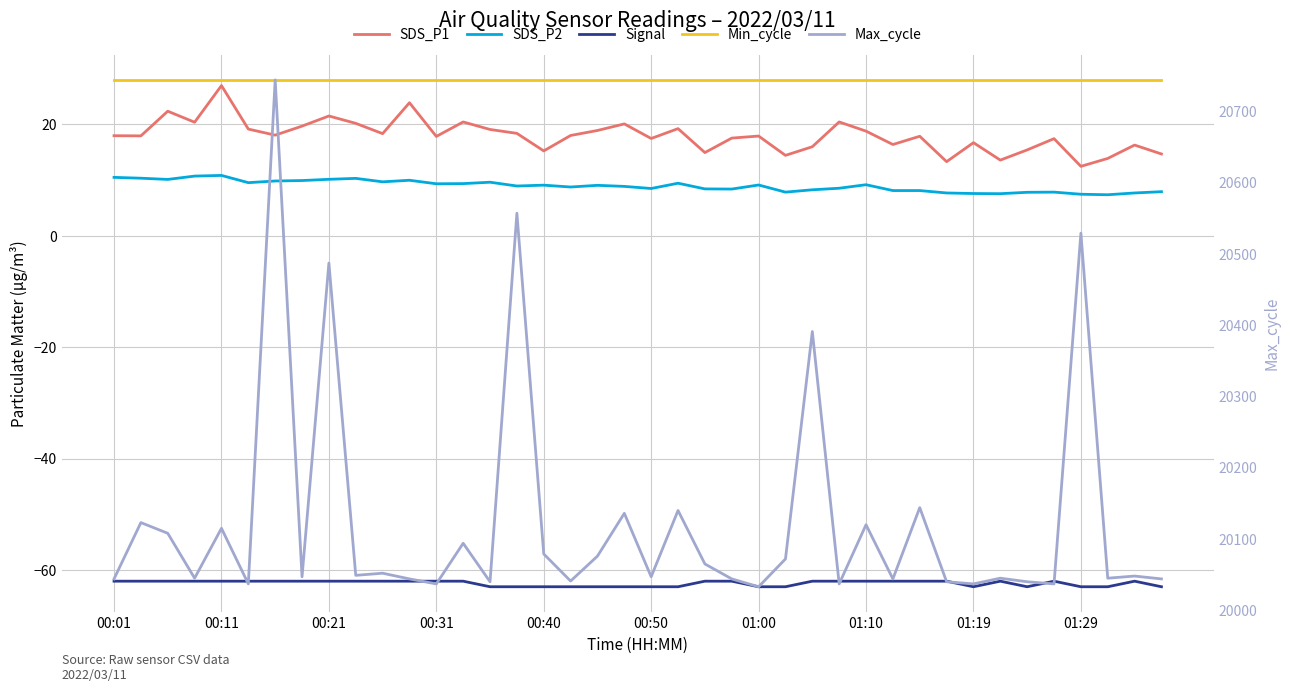

Does the chart have visible grid lines?

Yes